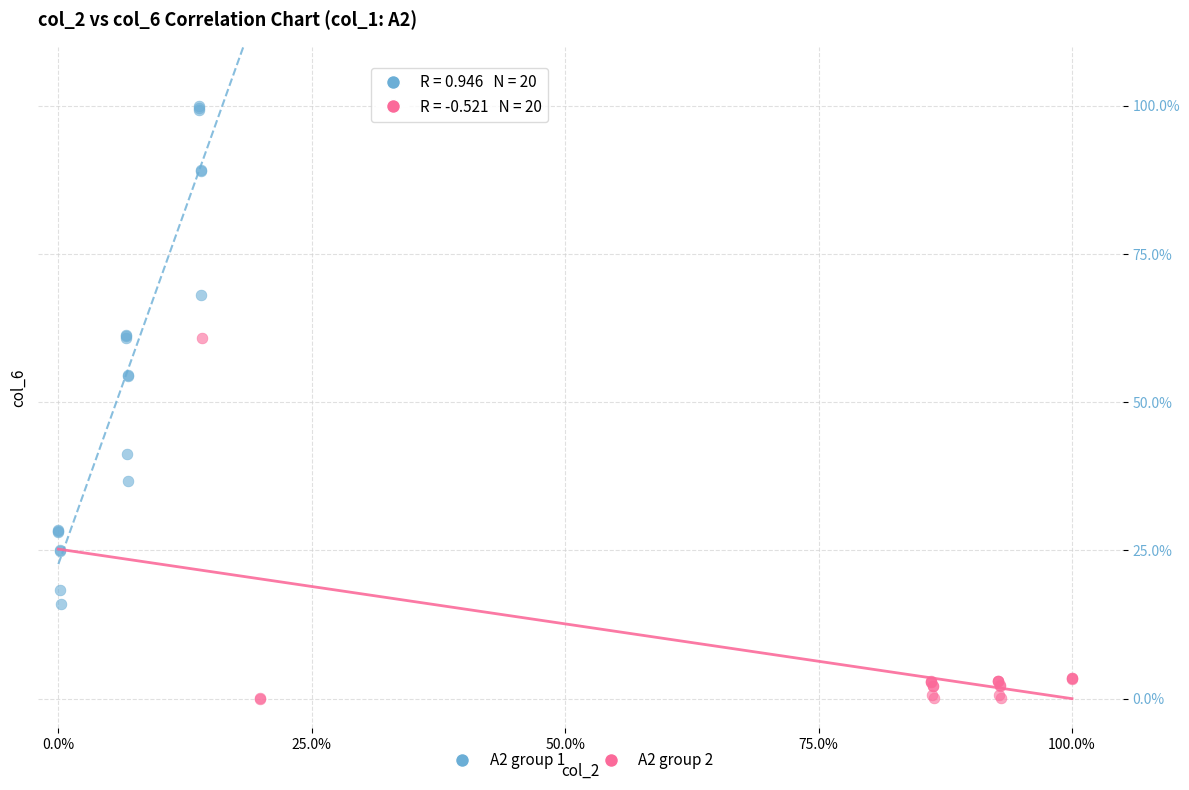

Which series reaches the minimum Y coordinate?

A2 group 2